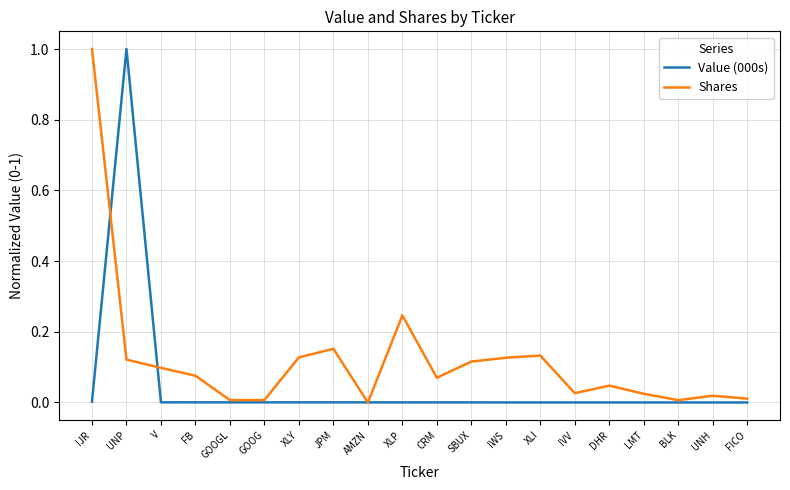

Is the value of Value (000s) at CRM greater than the value of Shares at UNH?

No